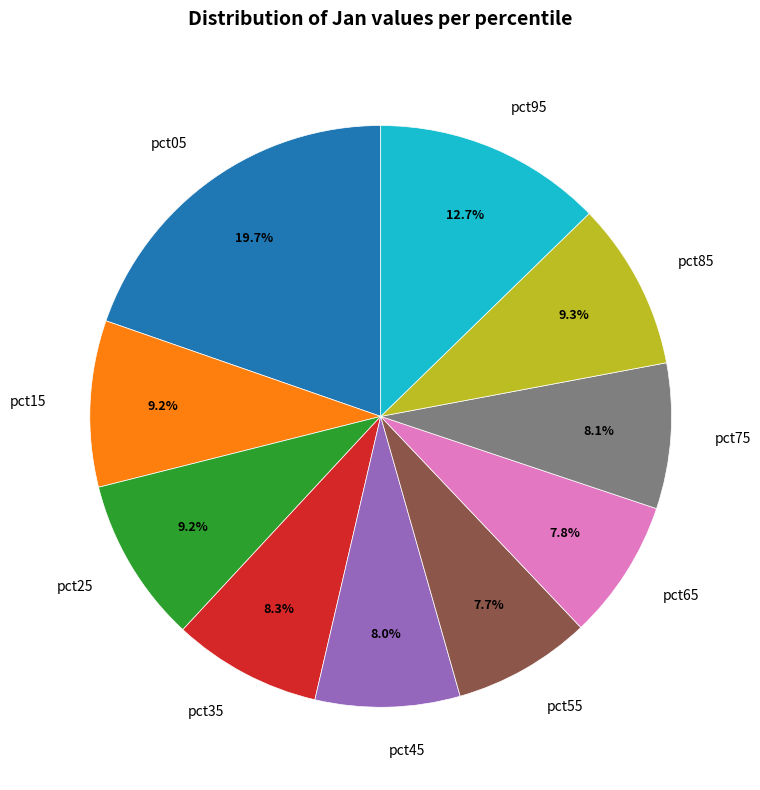

Is the sum of pct75 and pct65 greater than half?

No